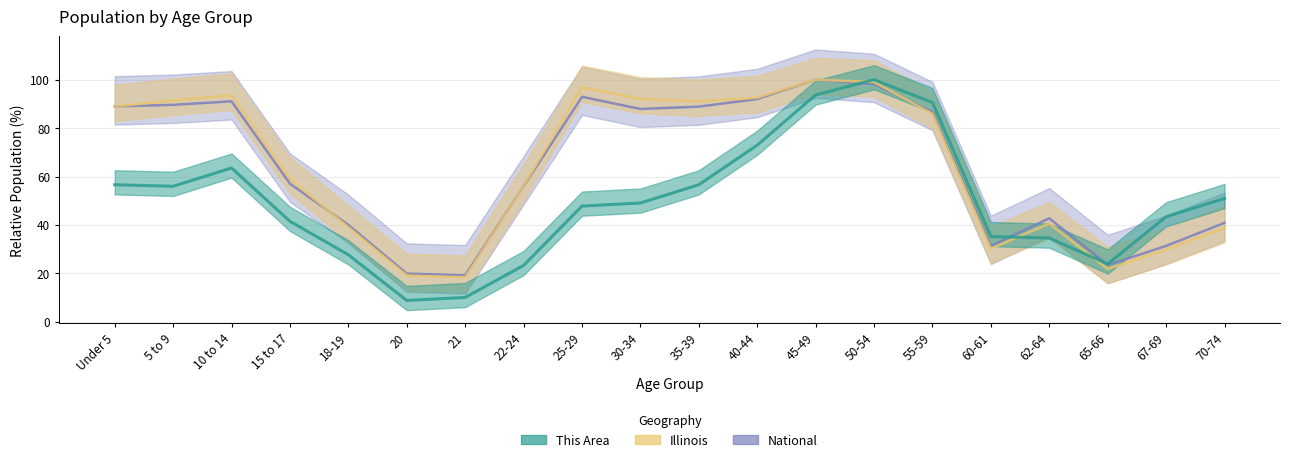

What is the spread (max minus min) of values at 18-19?

12.3